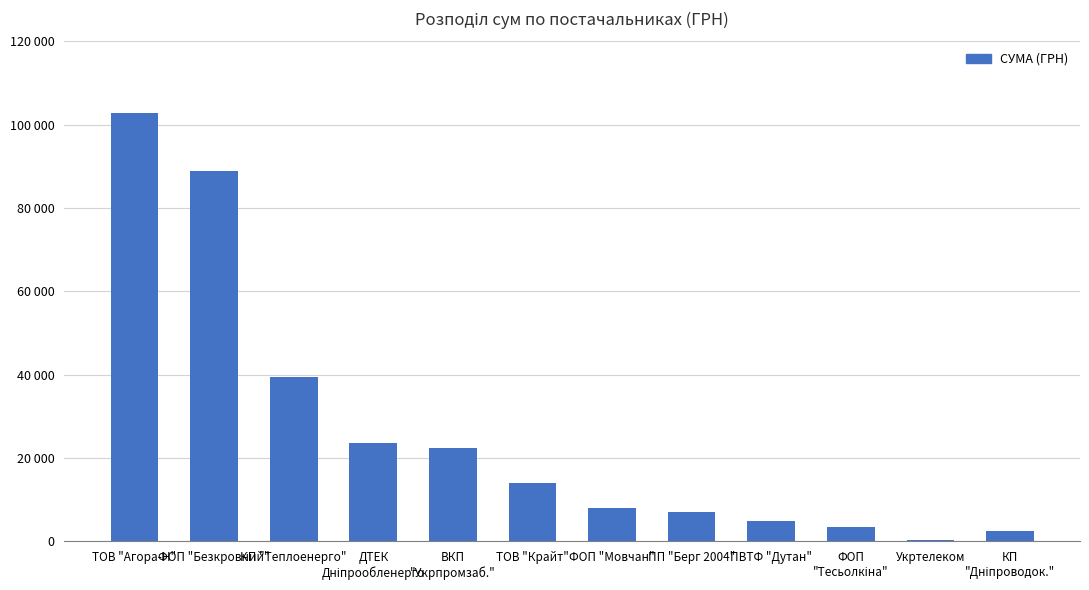

Are the bars horizontal?

No